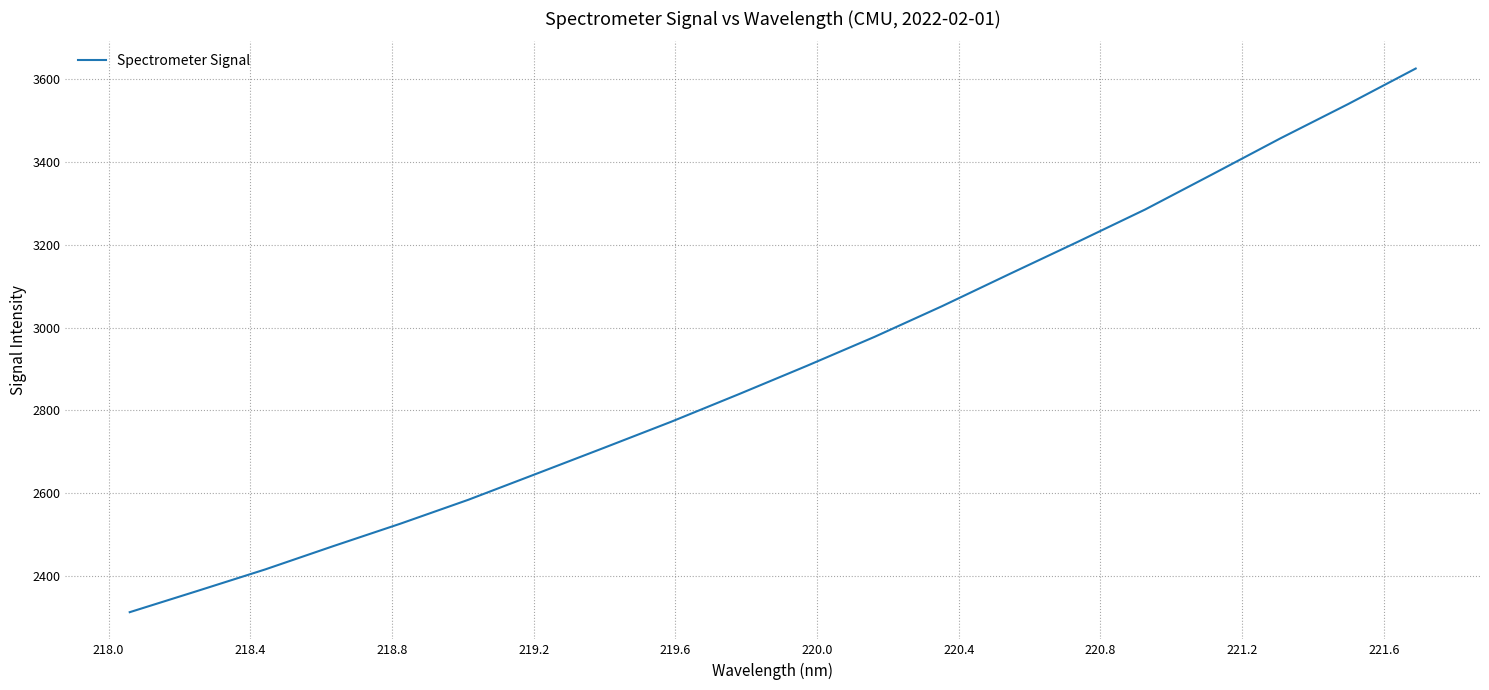

How many distinct data groups are displayed?

1